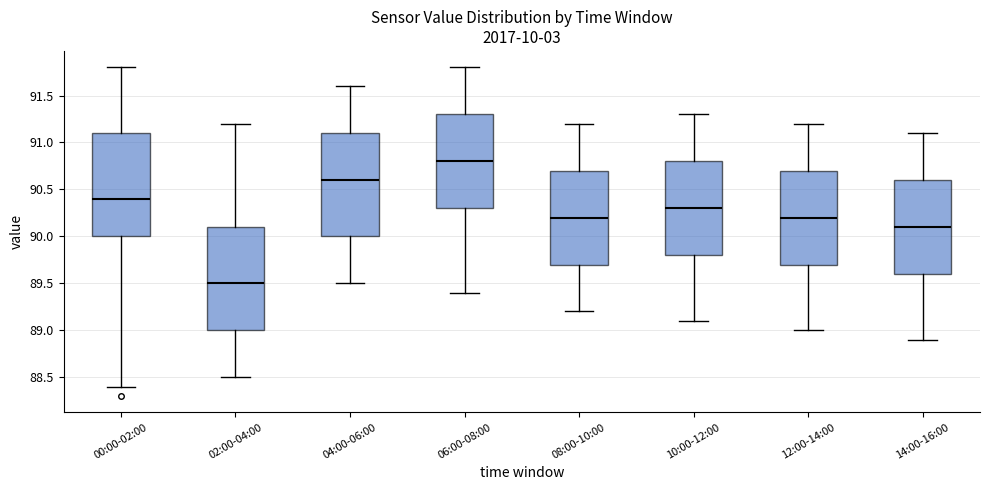

Which box has the lowest median line?

02:00-04:00